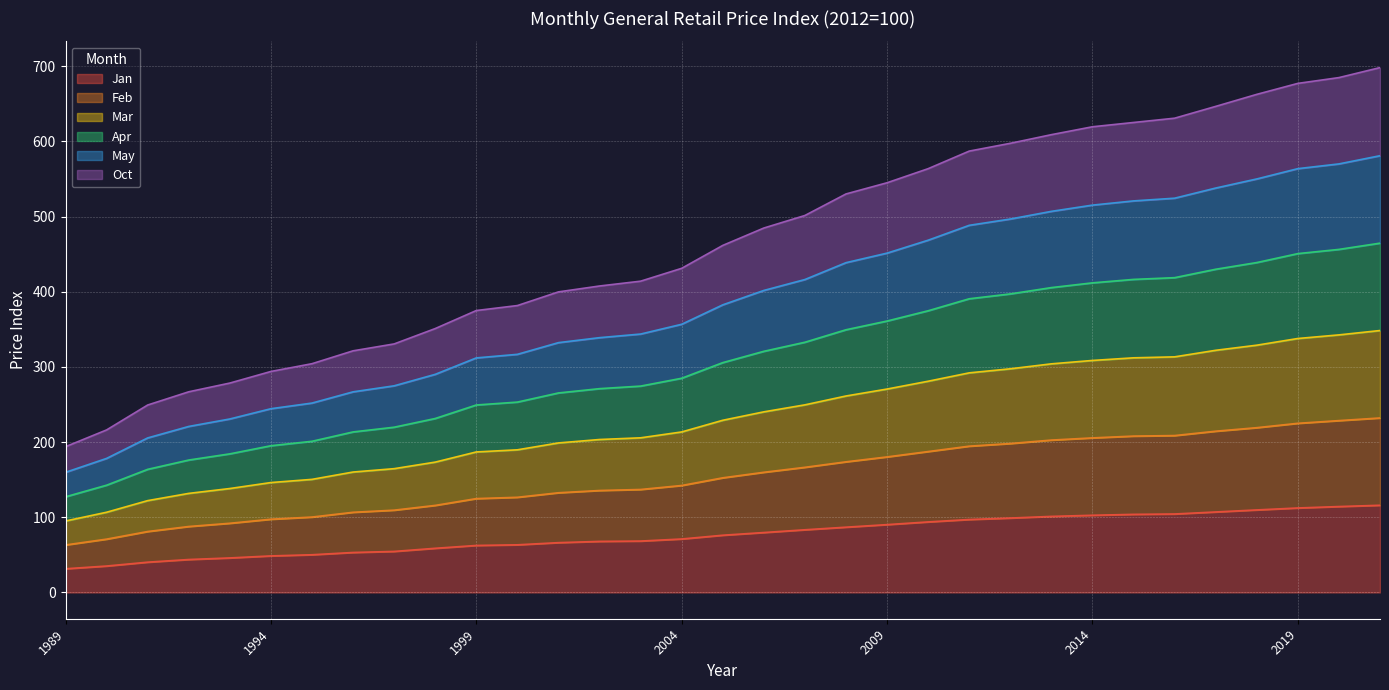

At which label does Jan reach its minimum?

1989